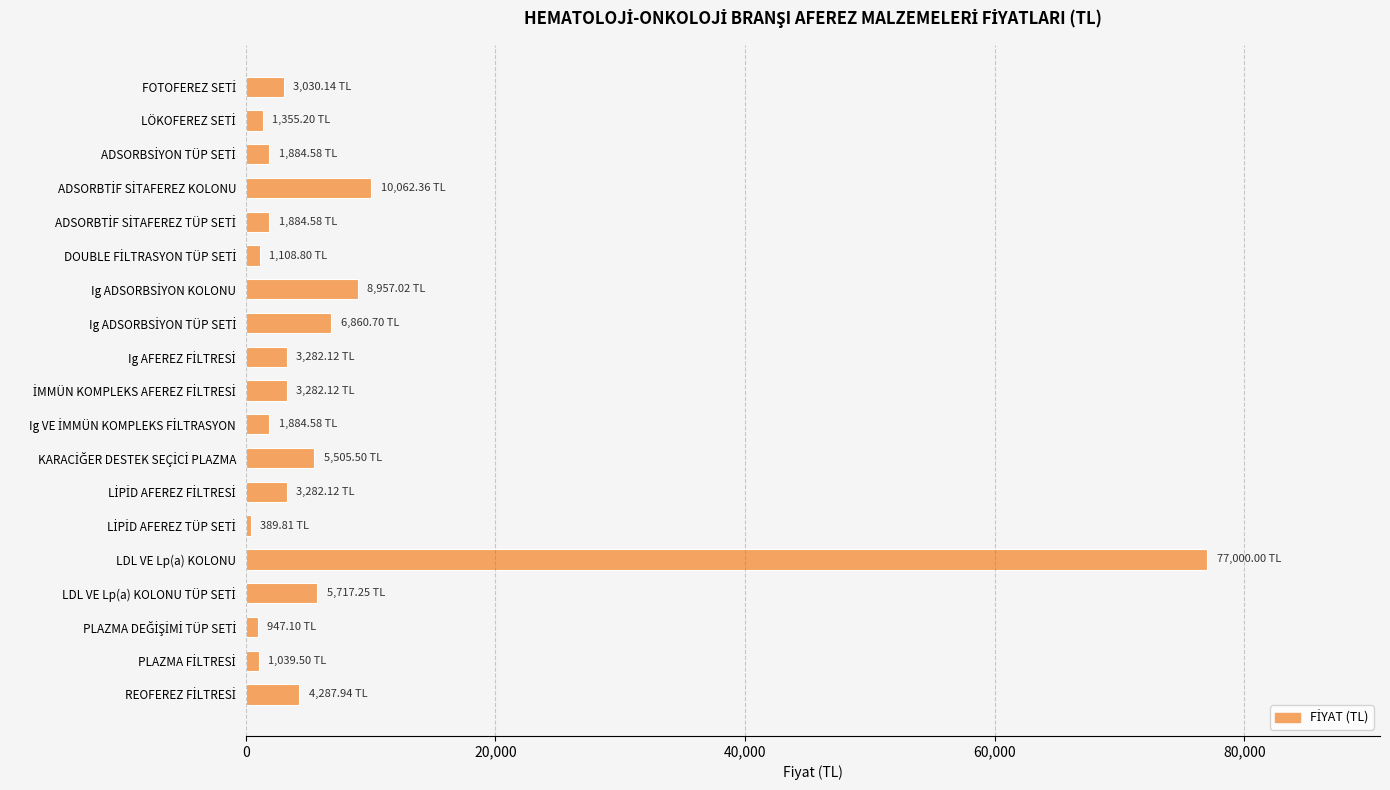

How many data points are less than 3282?

9